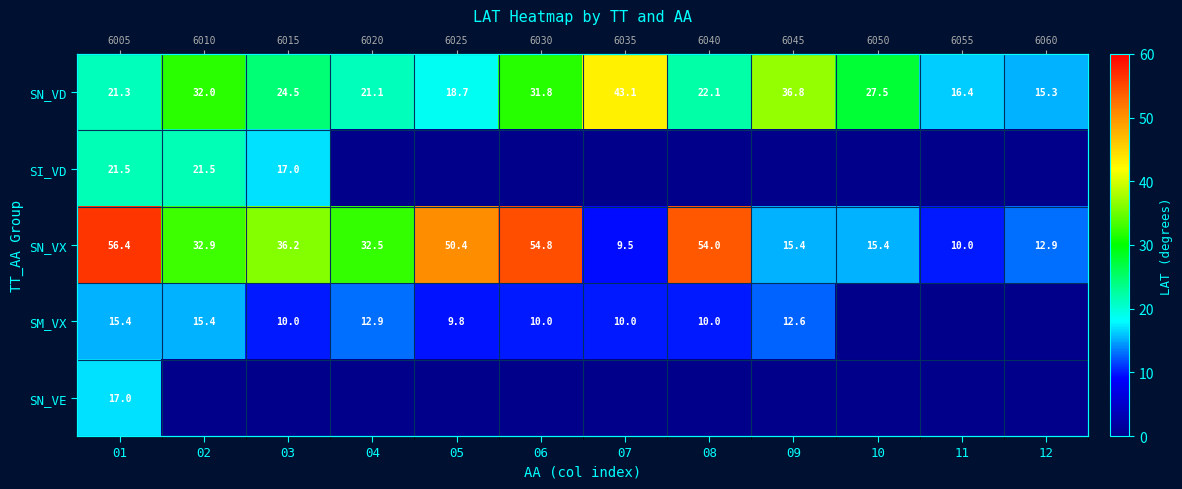

The SI_VD series shows 21.5 at 01. True or false?

True